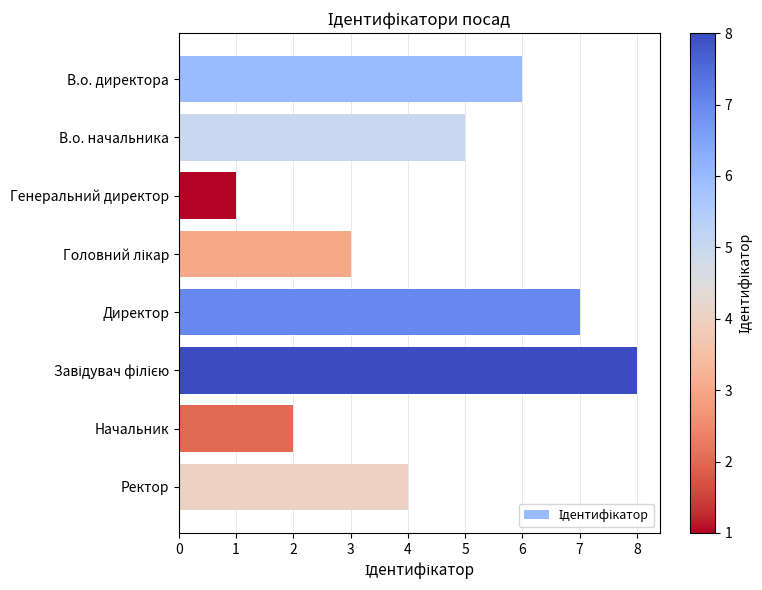

What is the ratio of the value at В.о. директора to the value at В.о. начальника?

1.2